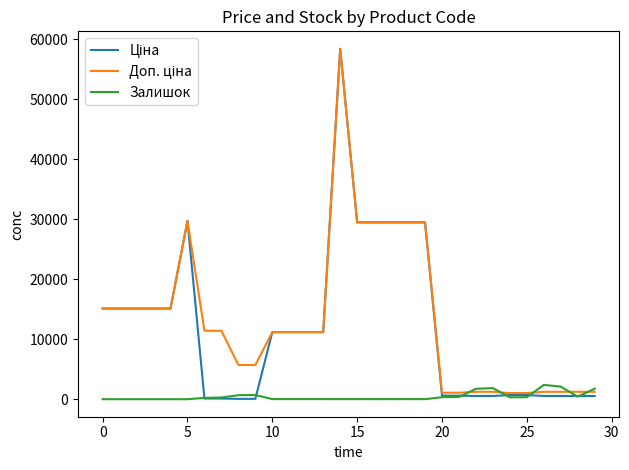

What is the greatest value displayed?

58426.5